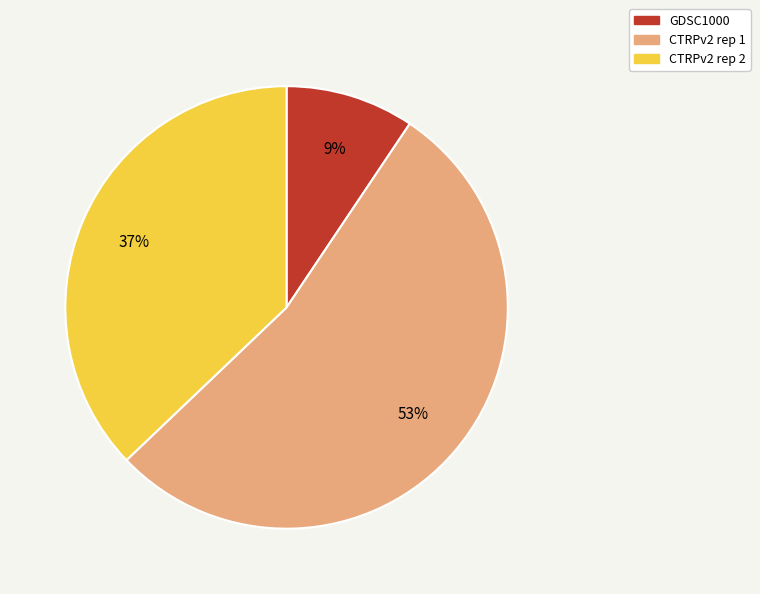

Is it true that CTRPv2 rep 1 is 40% of the pie?

False